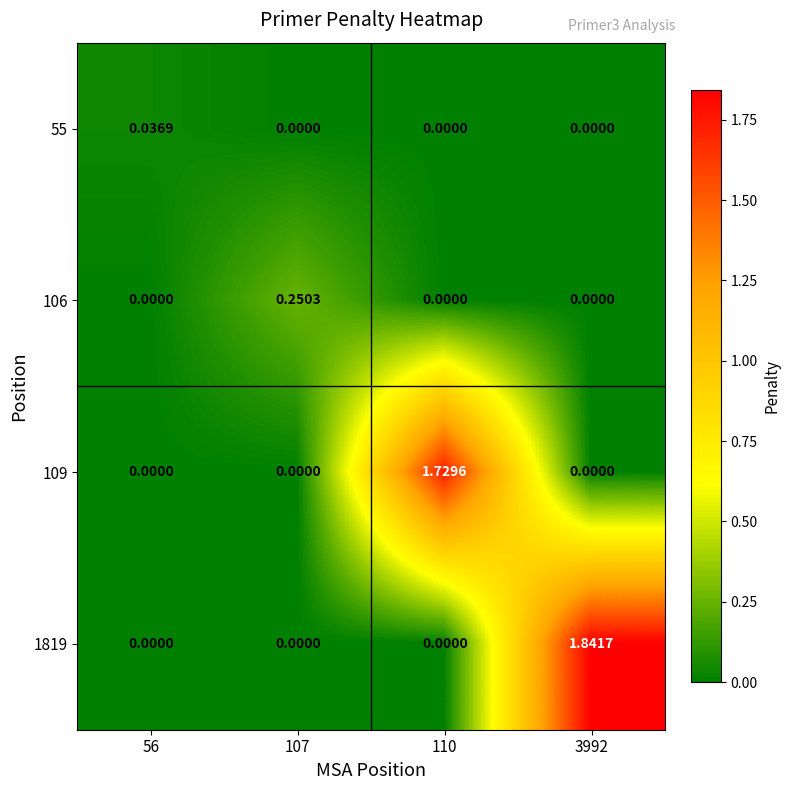

Is the value of 109 at 110 greater than the value of 1819 at 56?

Yes